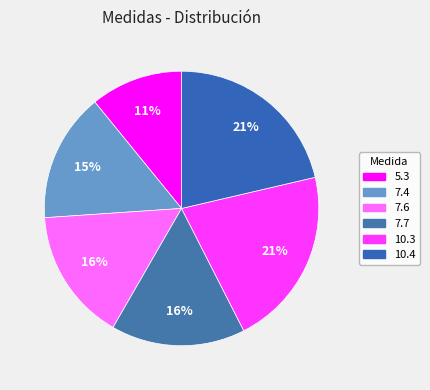

Which has a higher value, 5.3 or 10.3?

10.3